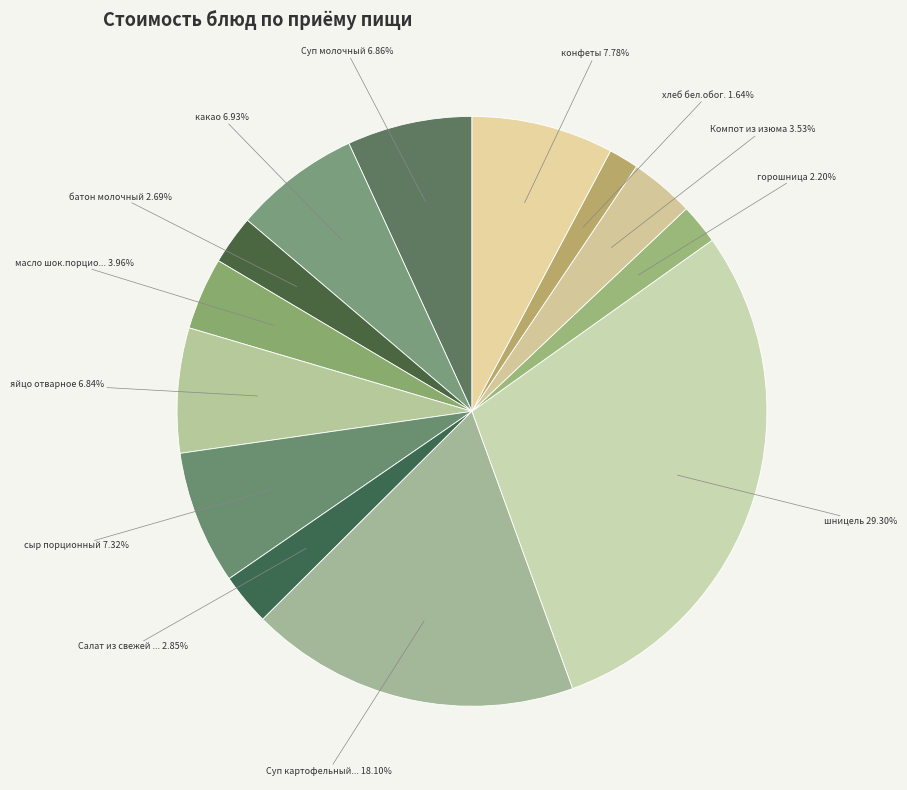

Count the number of slices in the pie.

13